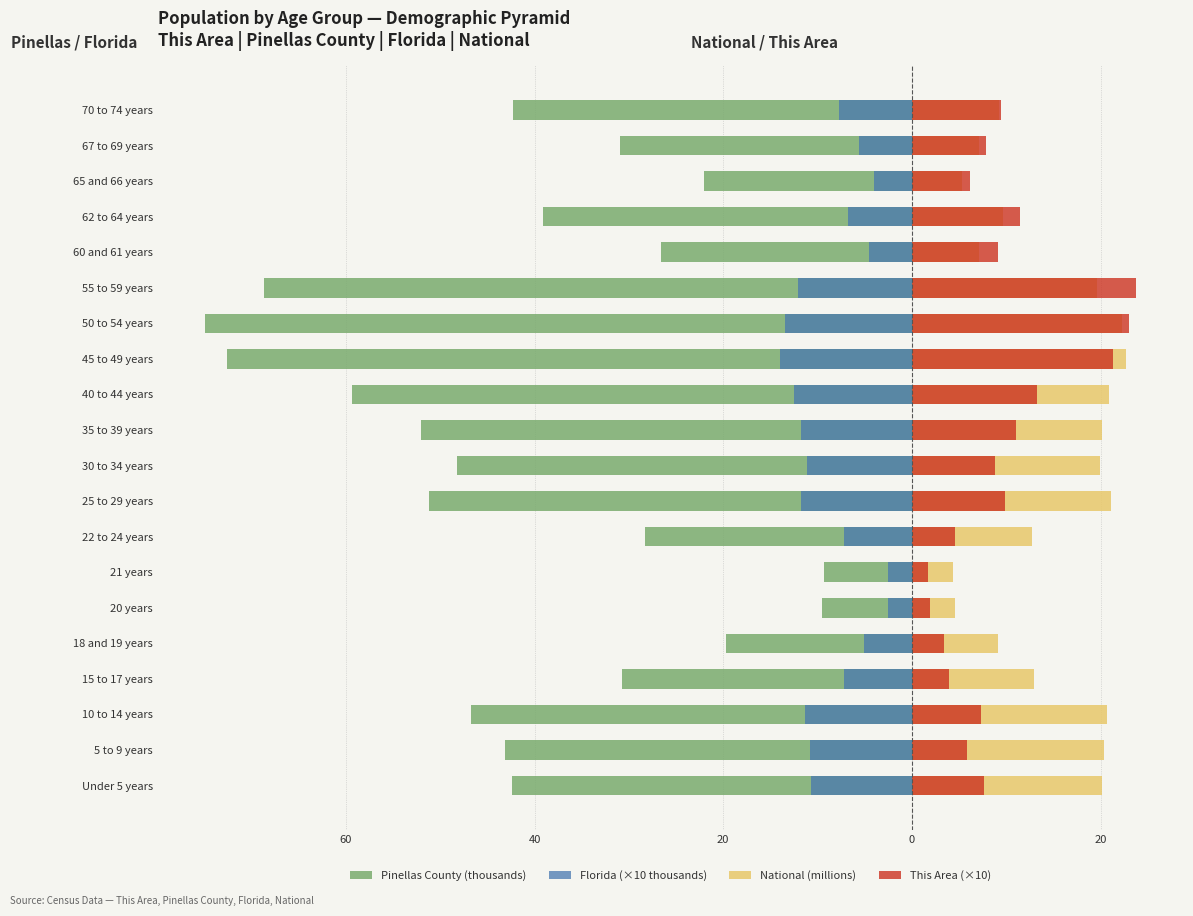

What is the minimum value shown in the chart?

-75.0